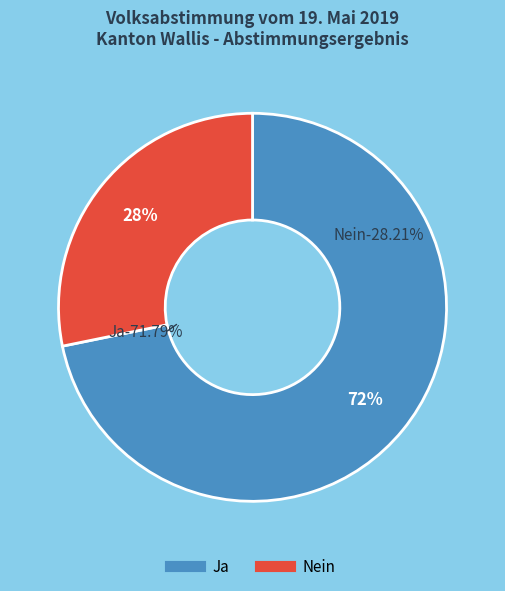

What percentage is the Ja slice, to the nearest percent?

72%